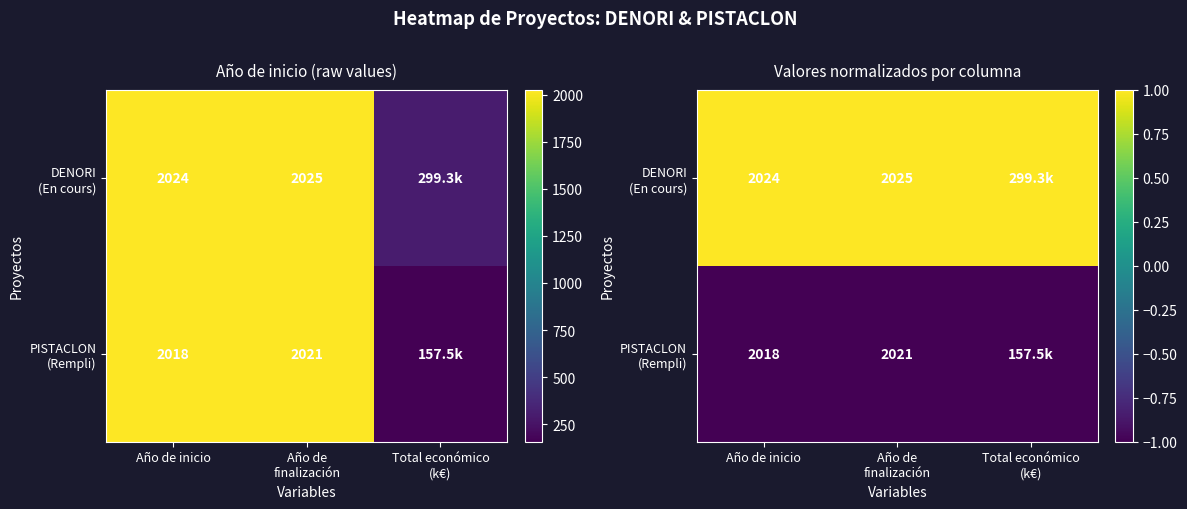

Rank the series at Año de finalización from lowest to highest value.

PISTACLON (Rempli), DENORI (En cours)